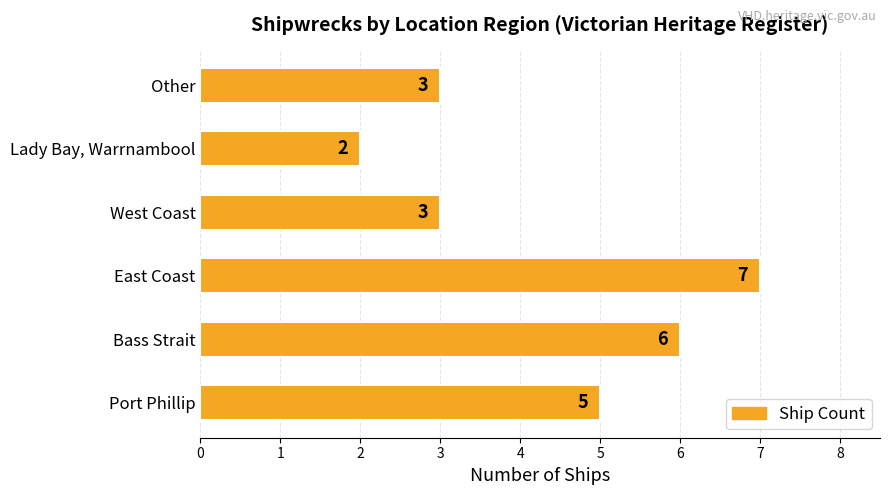

Read the value at Other.

3